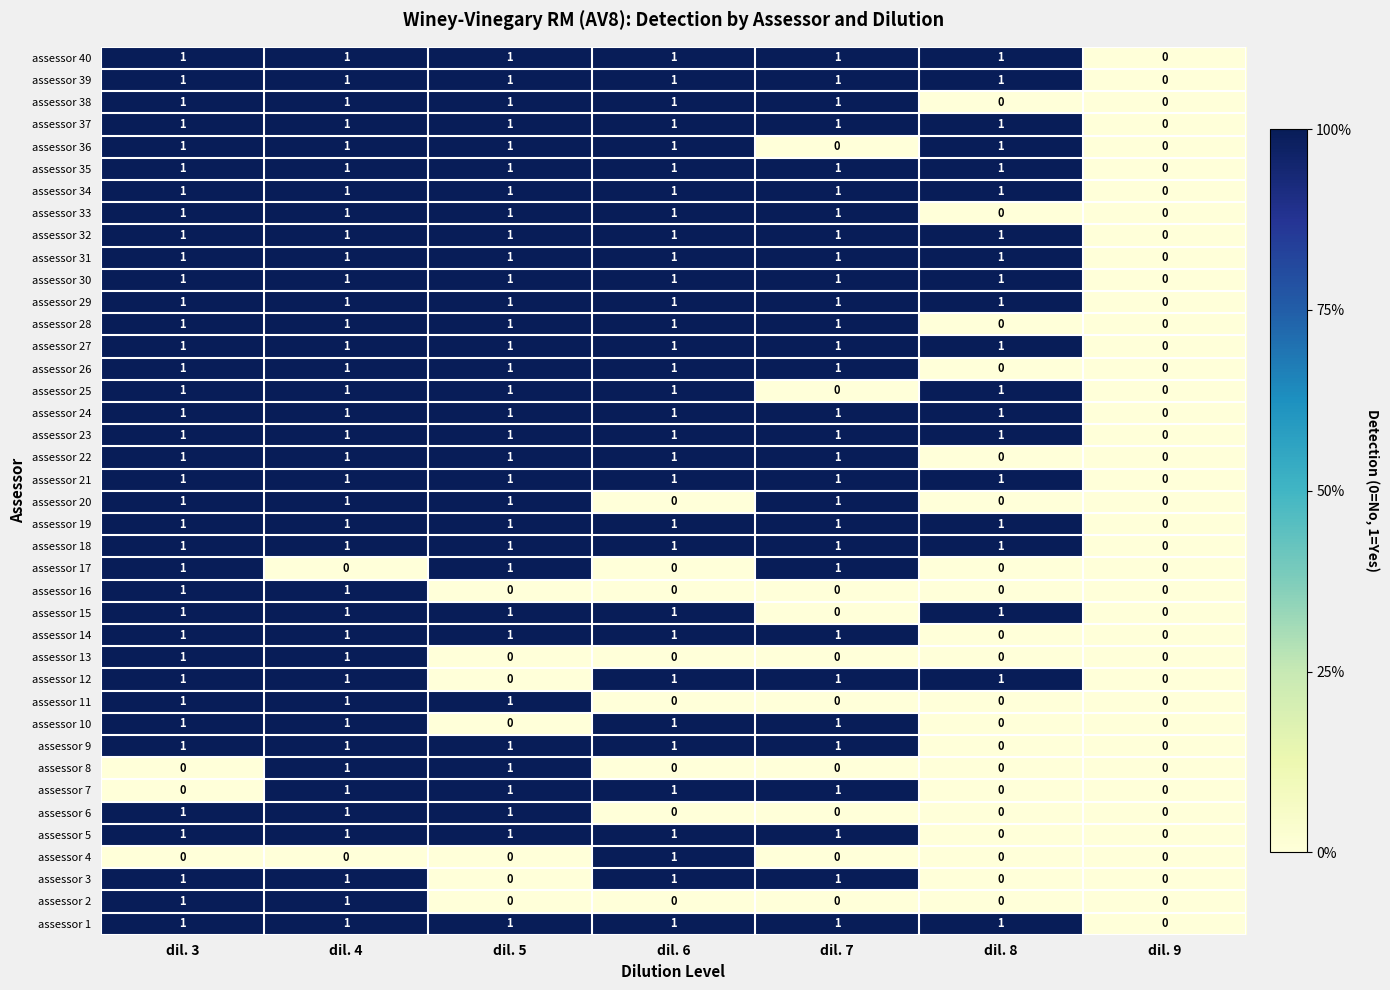

What is the sum of all assessor 19 values?

6